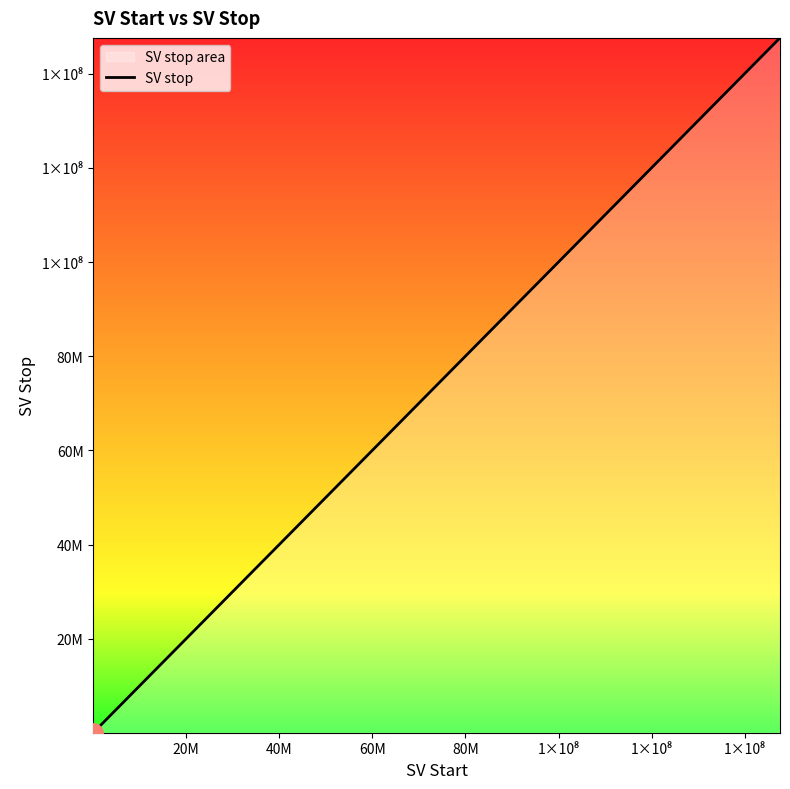

What is the minimum value shown in the chart?

36777